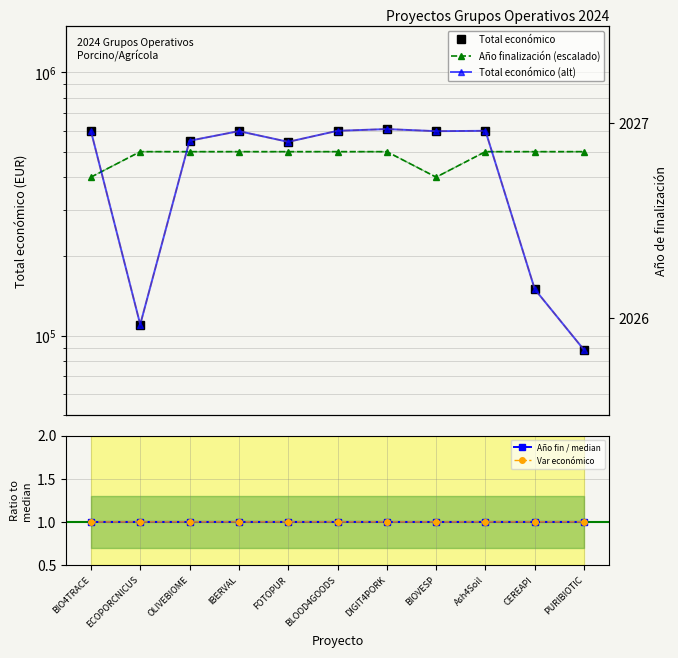

At which label does Año fin / median reach its minimum?

BIO4TRACE